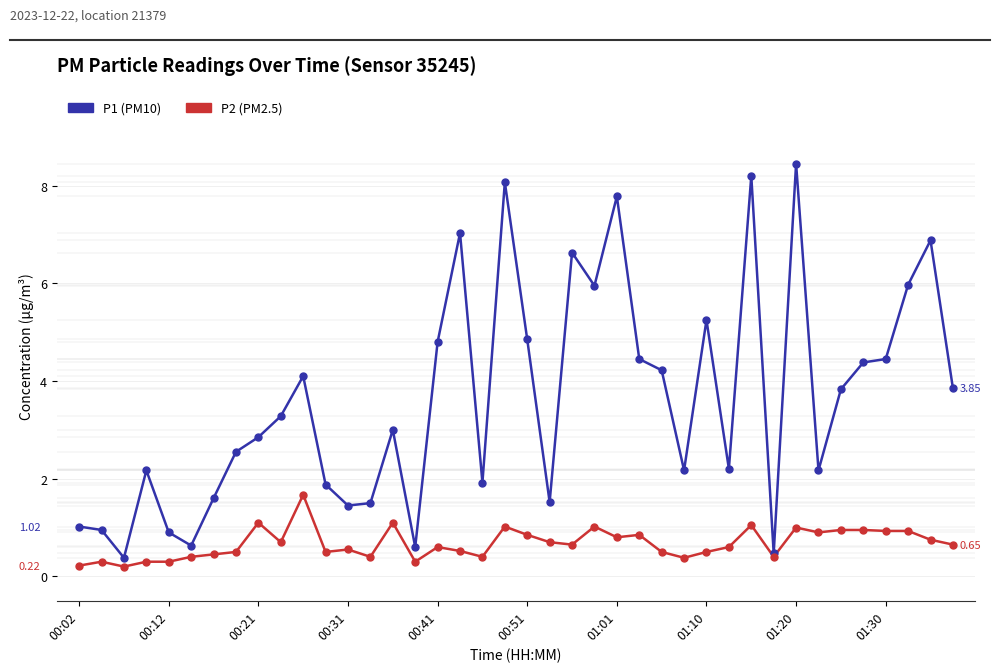

Which series has the widest spread of values?

P1 (PM10)